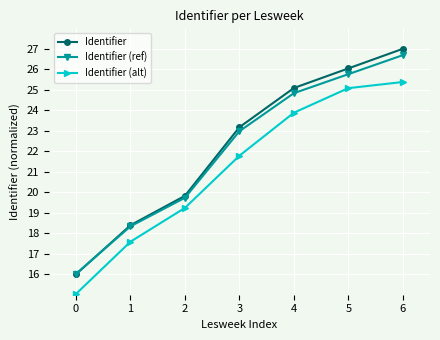

What is the smallest value displayed?

15.0